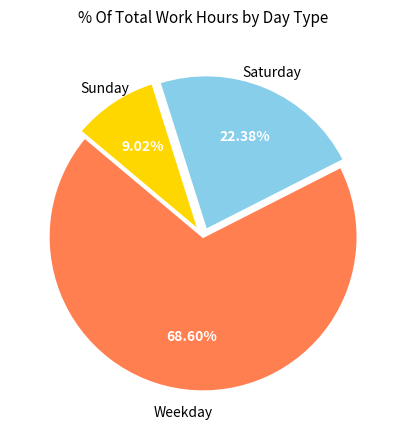

Does any single category account for the majority?

Yes